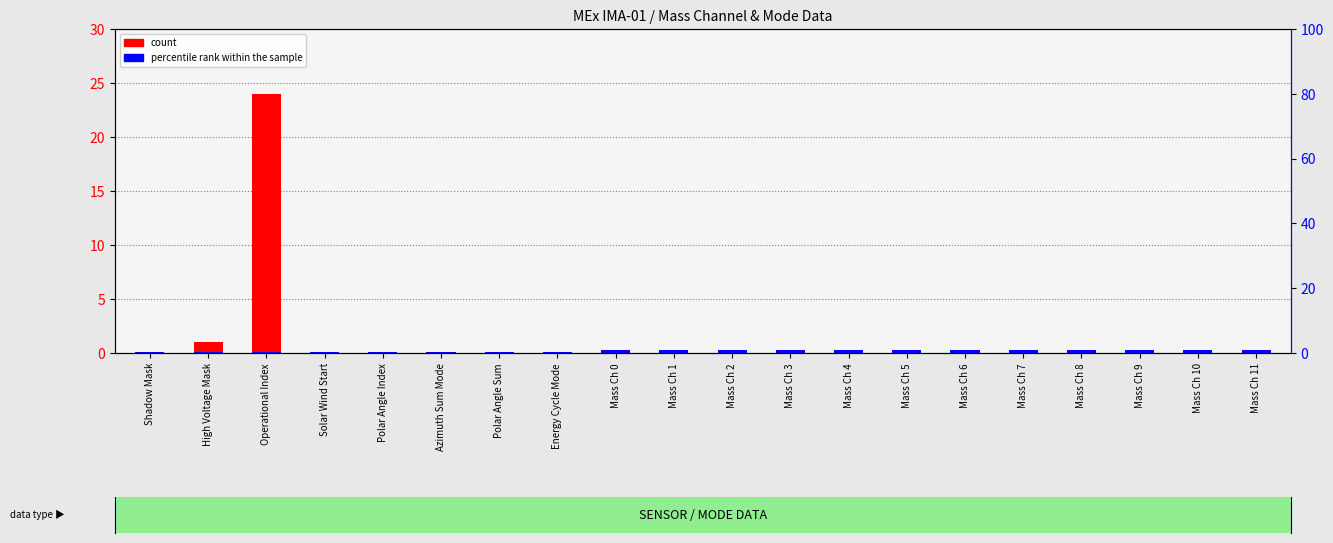

At how many categories does at least one series exceed 12?

1